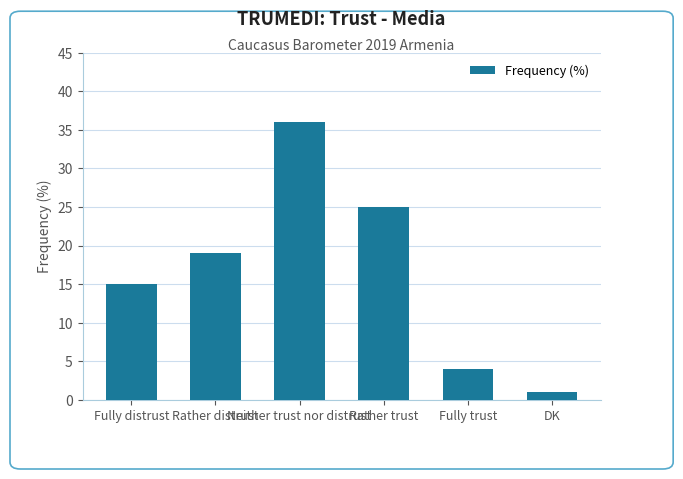

Read the value at Fully distrust, to the nearest 5.

15